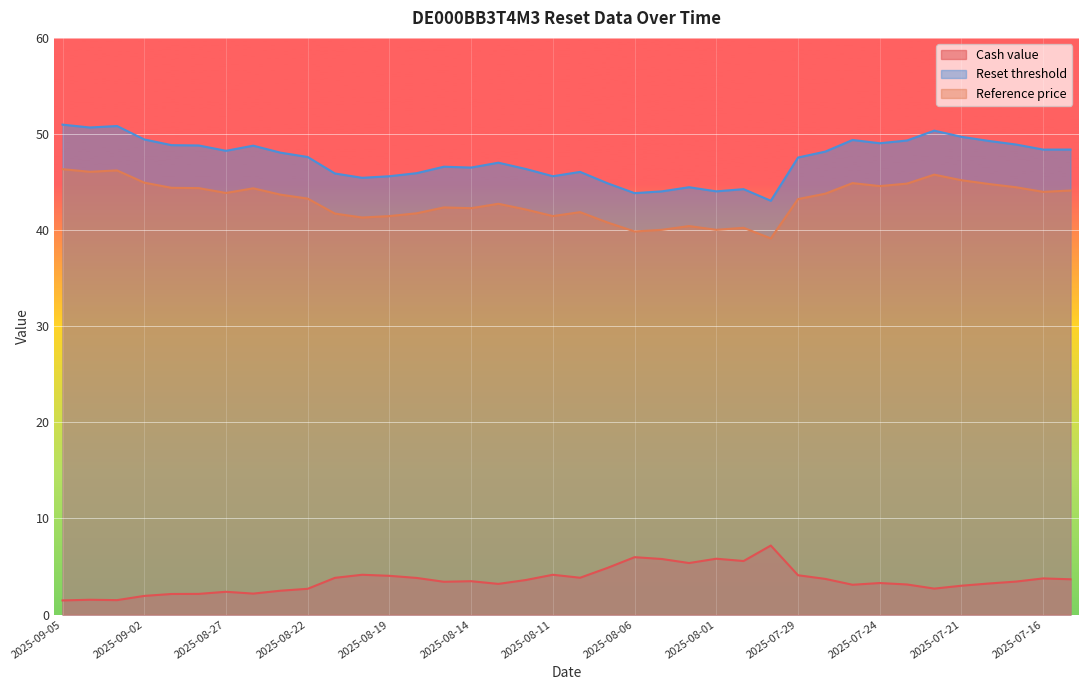

What is the difference between the Reference price values at 2025-08-26 and 2025-09-04?

1.7